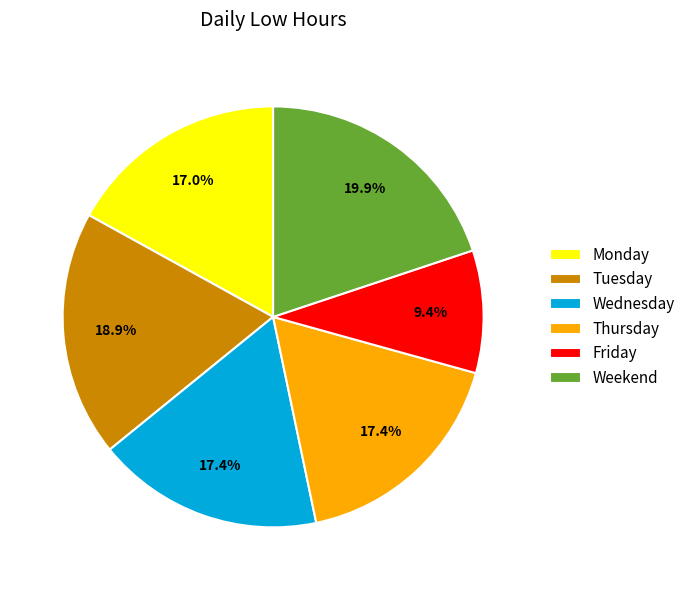

What is the smallest slice in the pie chart?

Friday